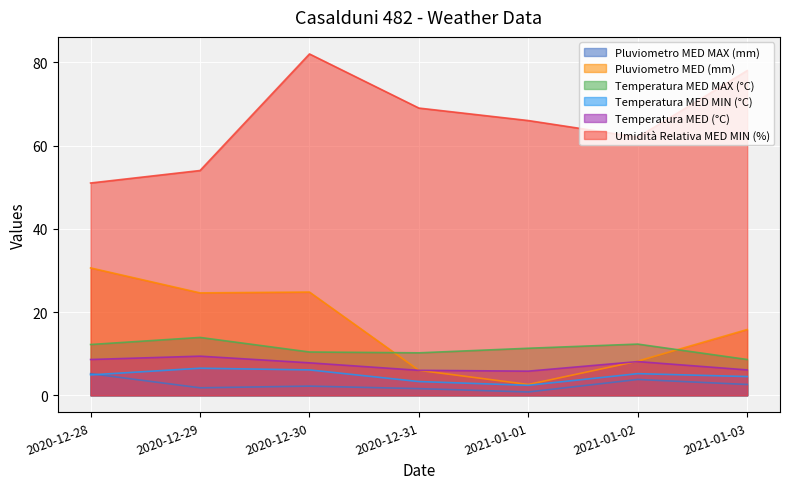

True or false: Temperatura MED (°C) and Temperatura MED MAX (°C) cross at least once.

False